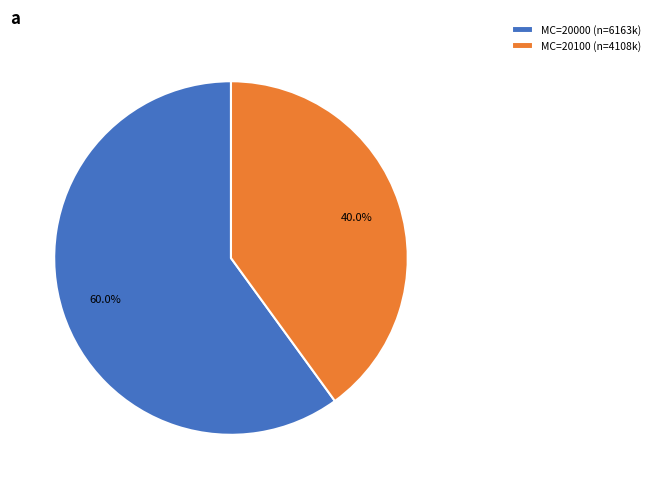

What is the ratio of the value at MC=20100 (n=4108k) to the value at MC=20000 (n=6163k)?

0.7